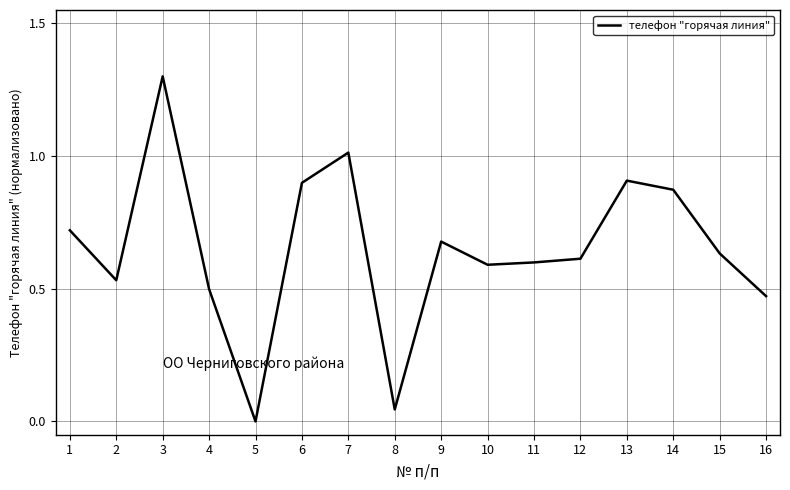

True or false: the data shows 0.7 at 5.

False